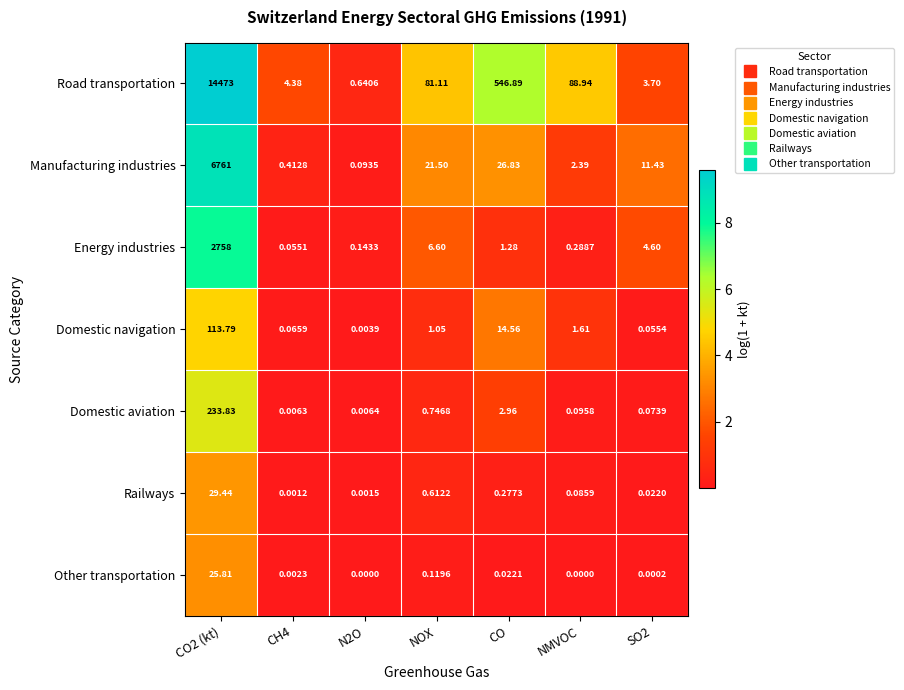

Which series has the largest total across all categories?

Road transportation